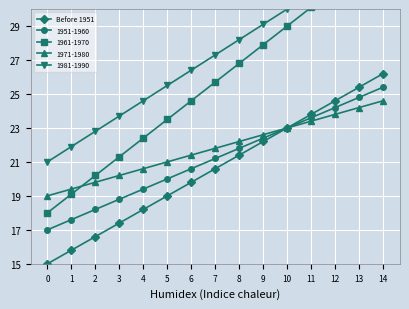

How many data points are less than 20?

7